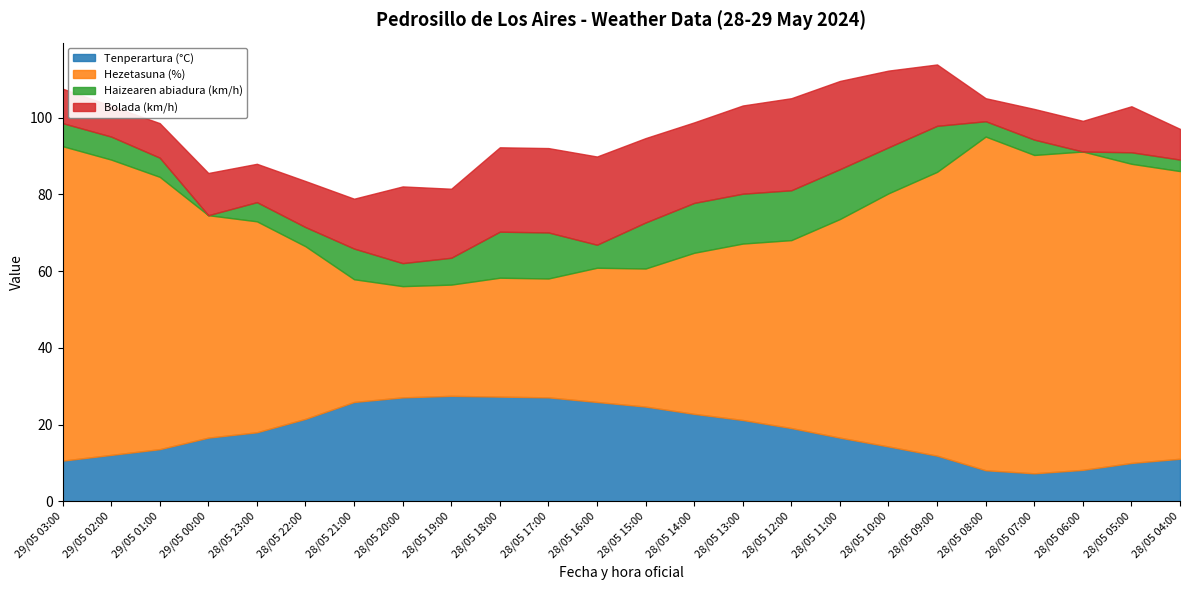

Is it true that Tenperartura (°C) equals 10.6 at 29/05 03:00?

True